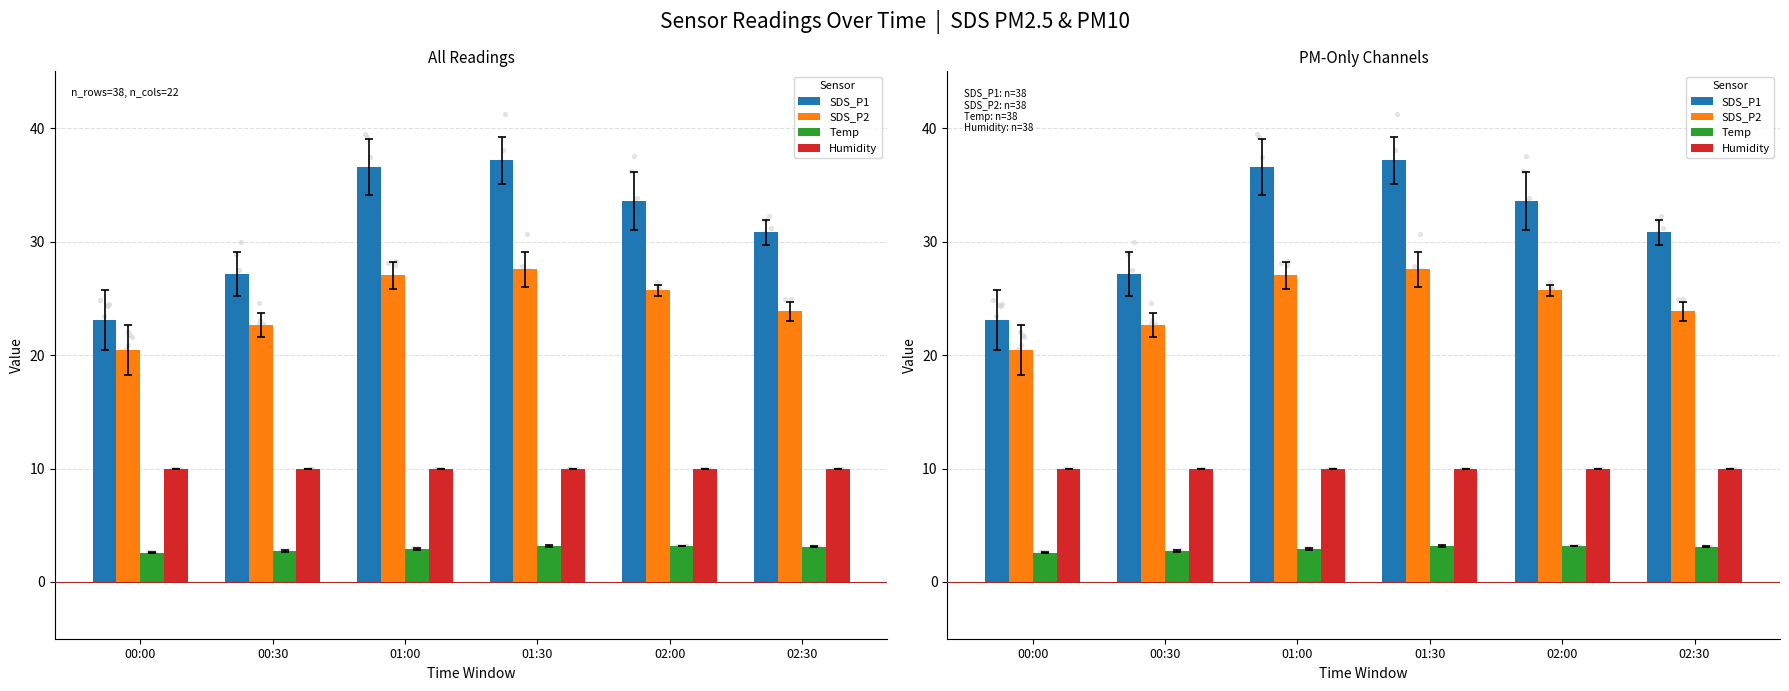

At which category is the sum across all series the highest?

01:30